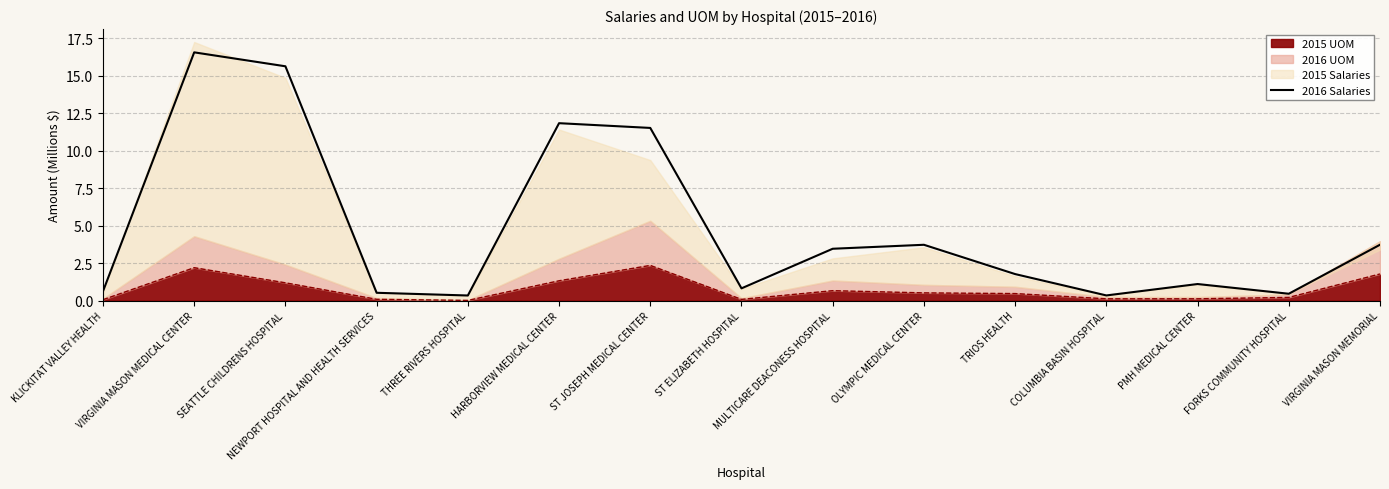

Which has a higher value, MULTICARE DEACONESS HOSPITAL or COLUMBIA BASIN HOSPITAL?

MULTICARE DEACONESS HOSPITAL